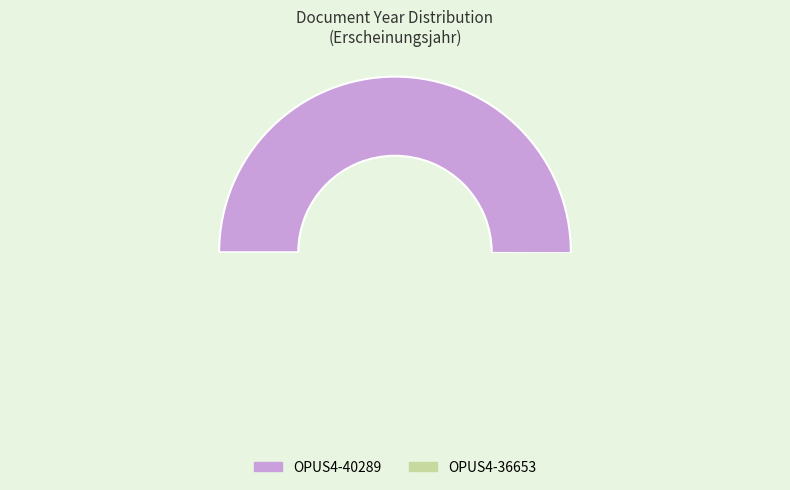

What is the smallest slice in the pie chart?

OPUS4-36653